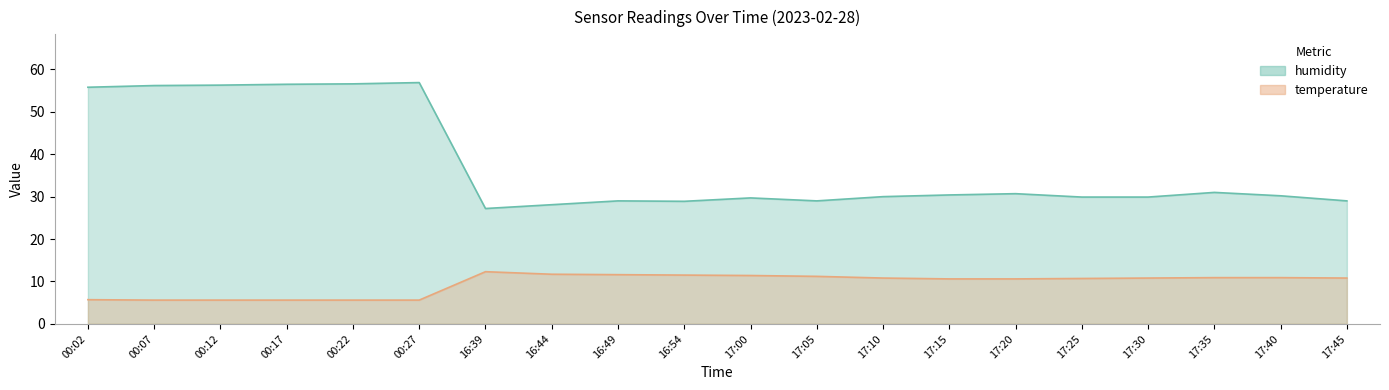

Where is humidity nearest to the value 42?

17:35